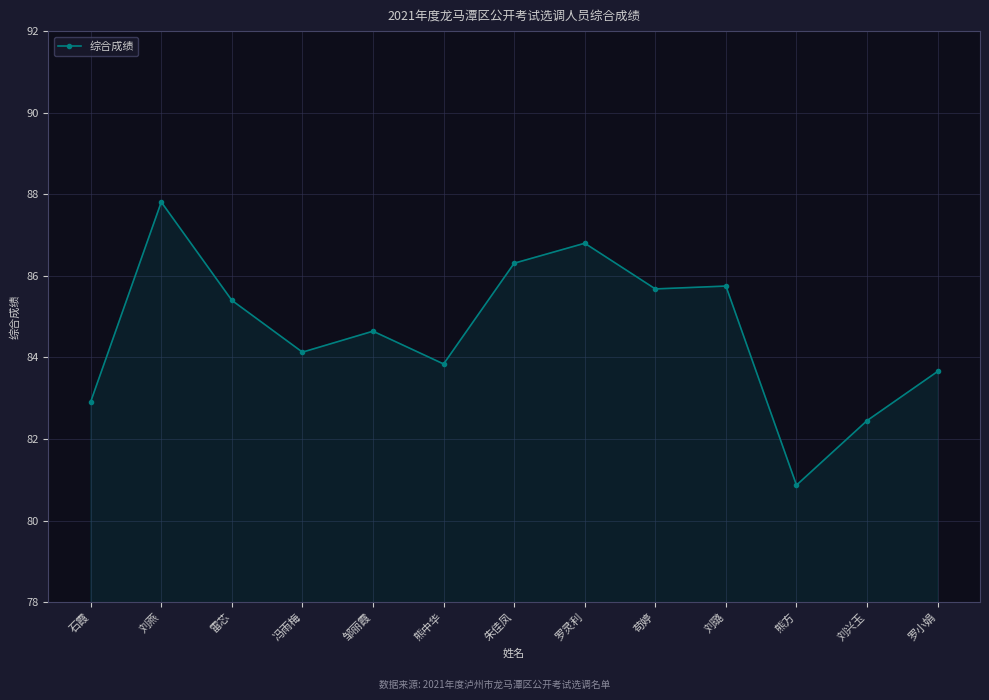

Where is the first local minimum?

冯雨梅